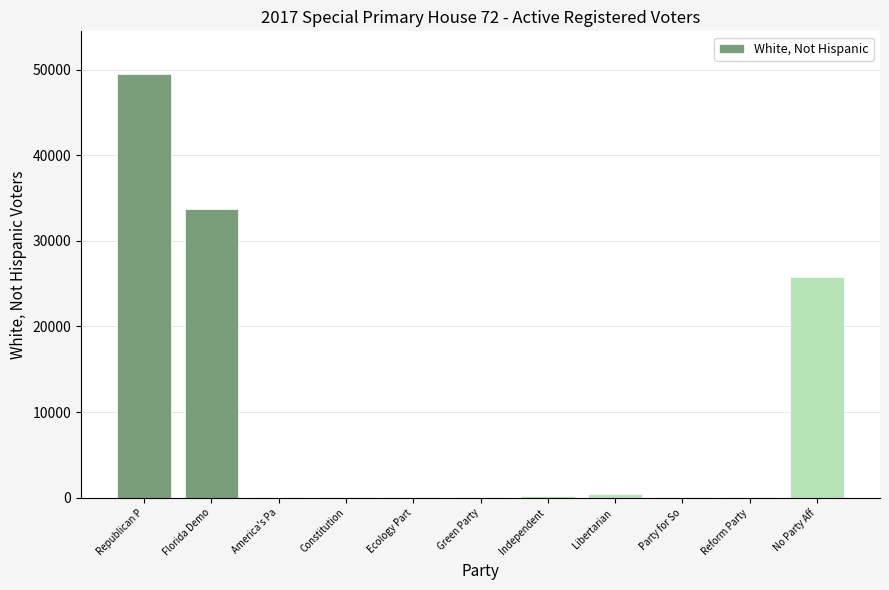

Which label corresponds to the largest value in the chart?

Republican P